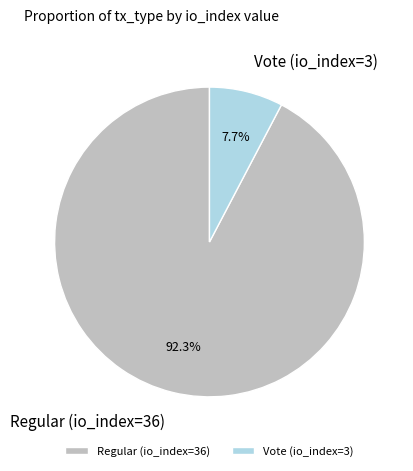

Is the sum of Vote (io_index=3) and Regular (io_index=36) greater than half?

Yes